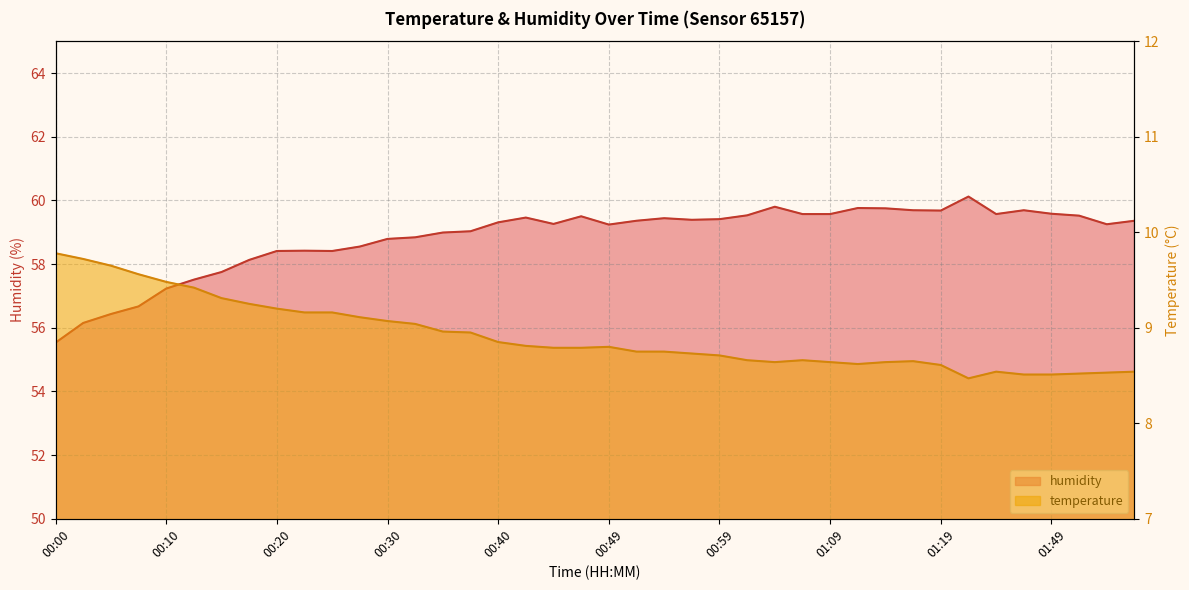

At which label does humidity reach its minimum?

00:00